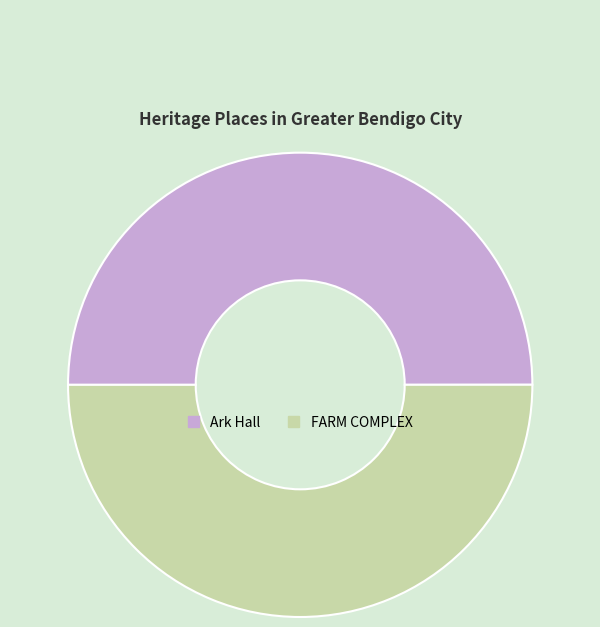

Is the sum of Ark Hall and FARM COMPLEX greater than half?

Yes